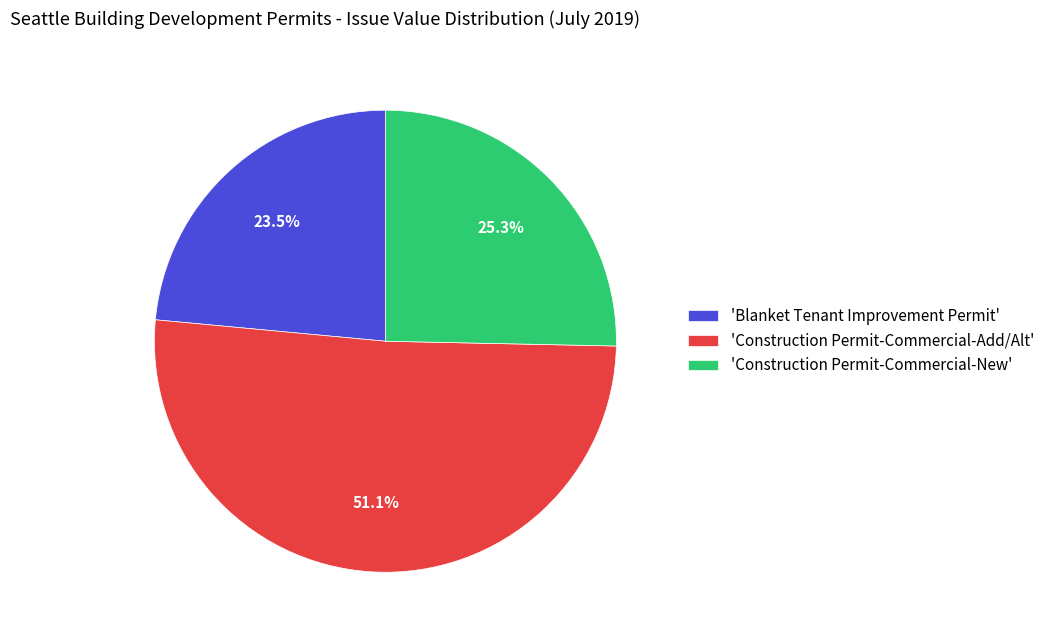

Combined, do 'Blanket Tenant Improvement Permit' and 'Construction Permit-Commercial-New' account for over 50%?

No